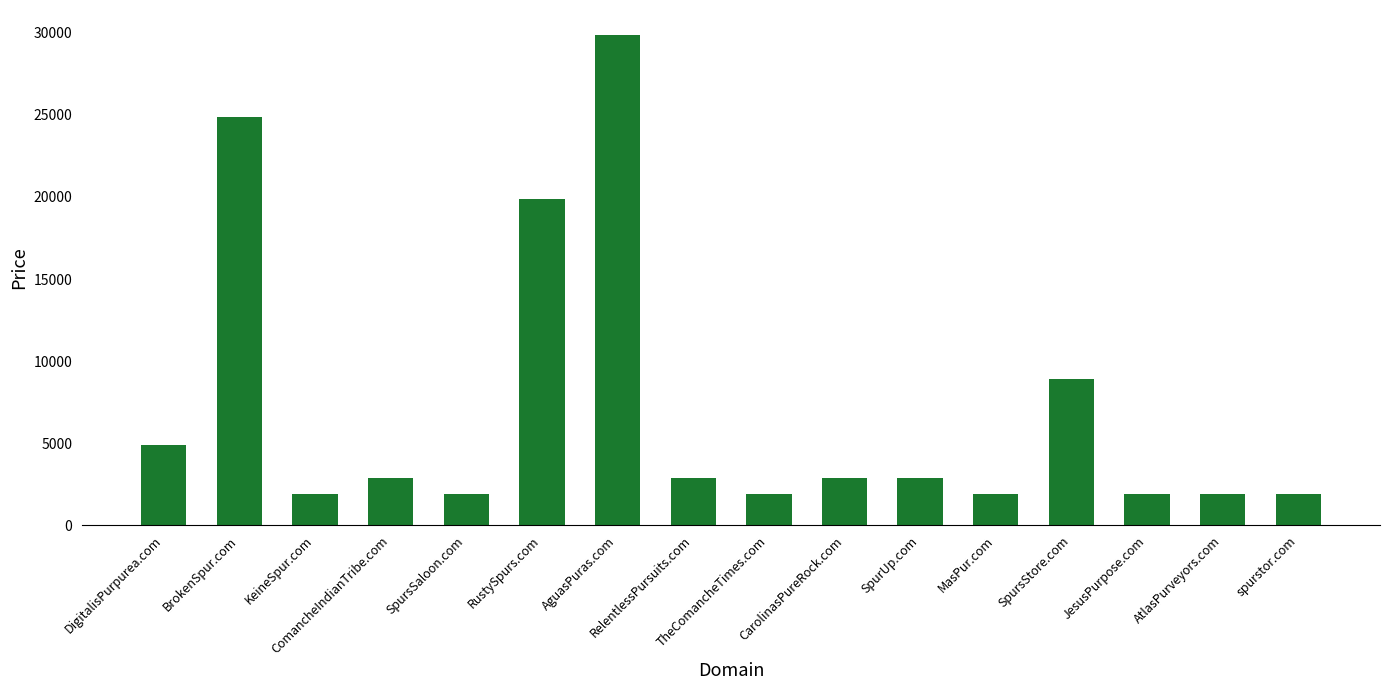

How many bars are there in total?

16